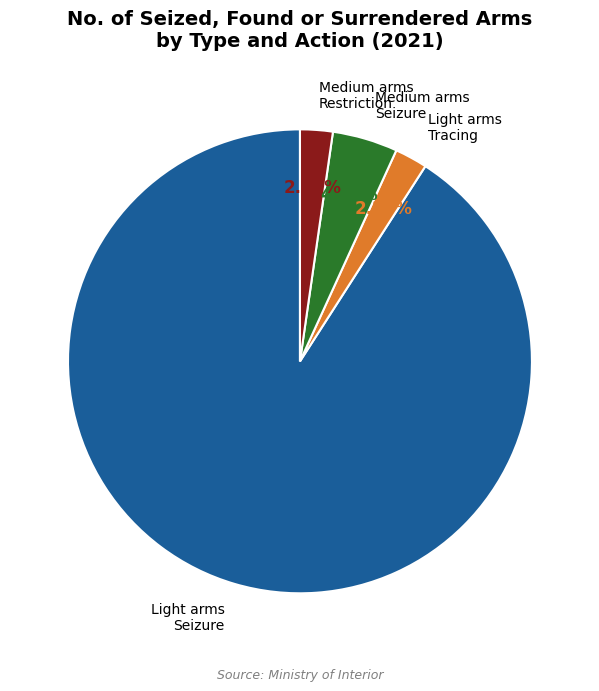

Between Medium arms Restriction and Medium arms Seizure, which is larger?

Medium arms Seizure